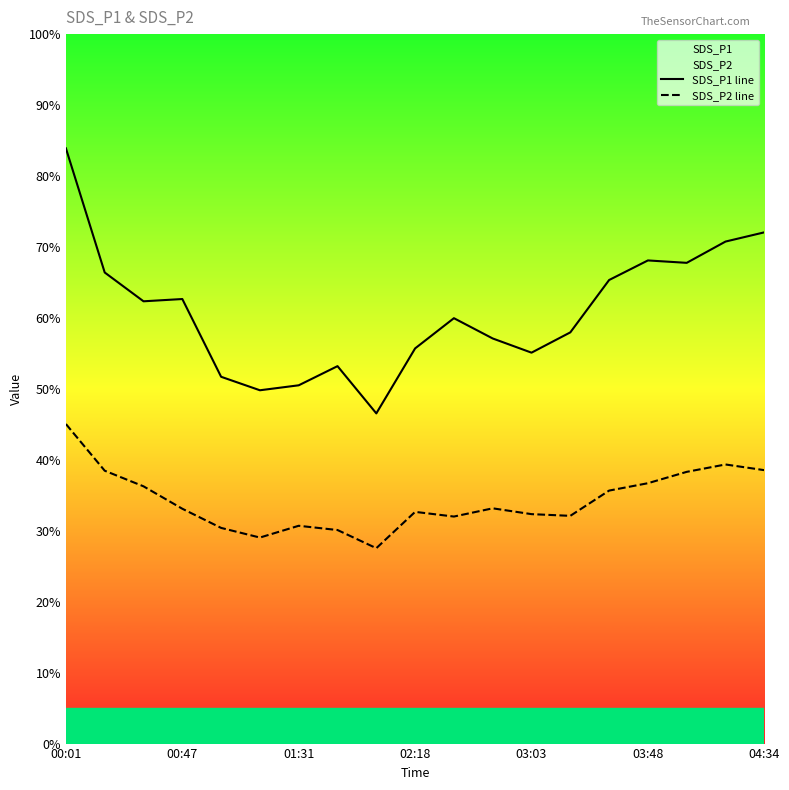

What is the total value across all series at 01:31?

81.2